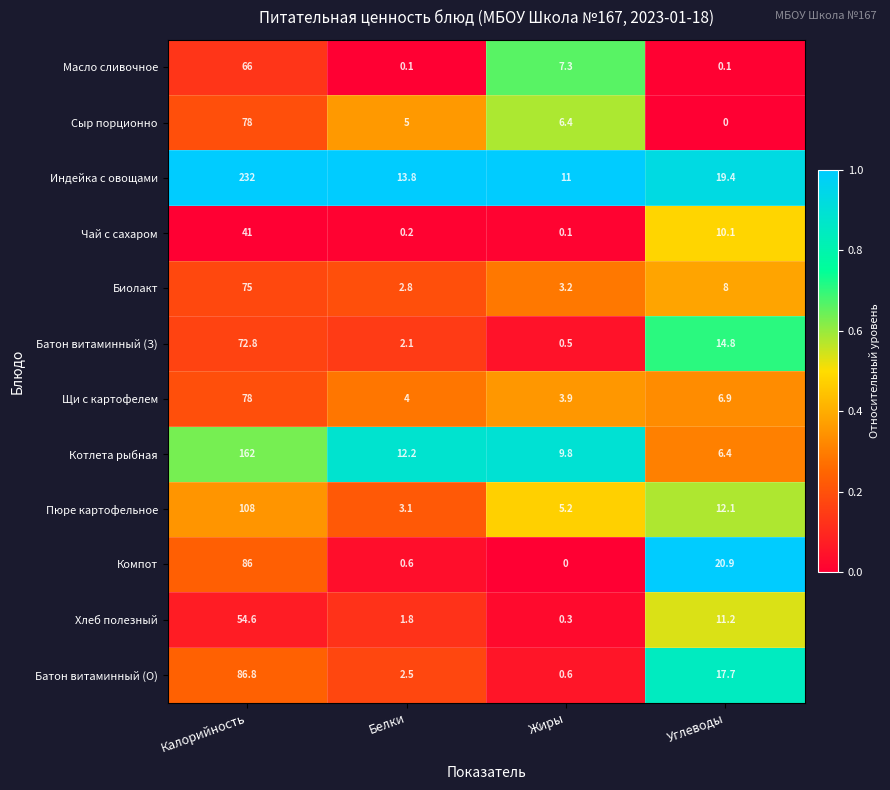

What is the minimum value for Котлета рыбная?

6.4